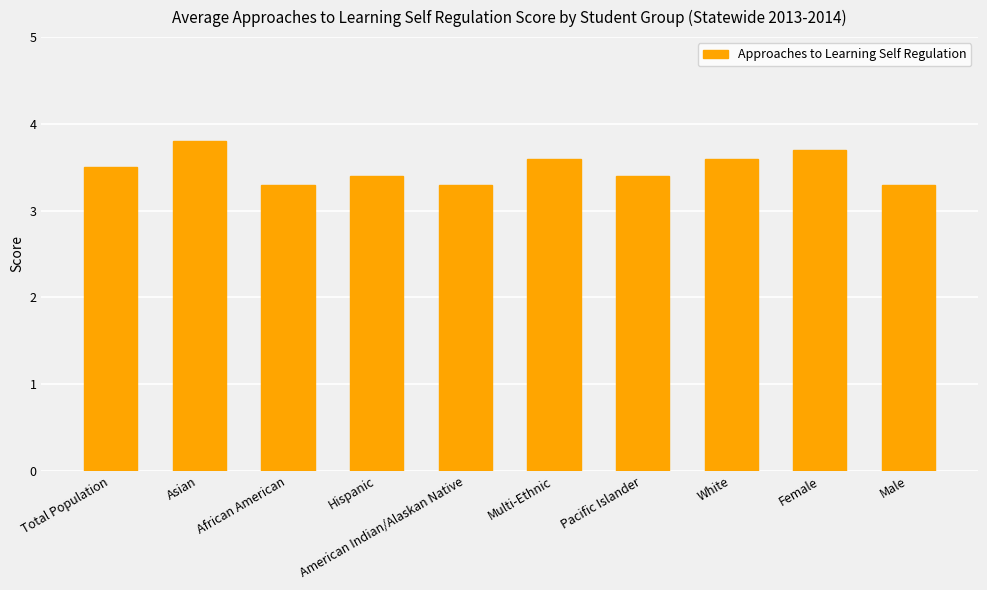

Reading left to right, extract all data points from this chart.

3.5	3.8	3.3	3.4	3.3	3.6	3.4	3.6	3.7	3.3